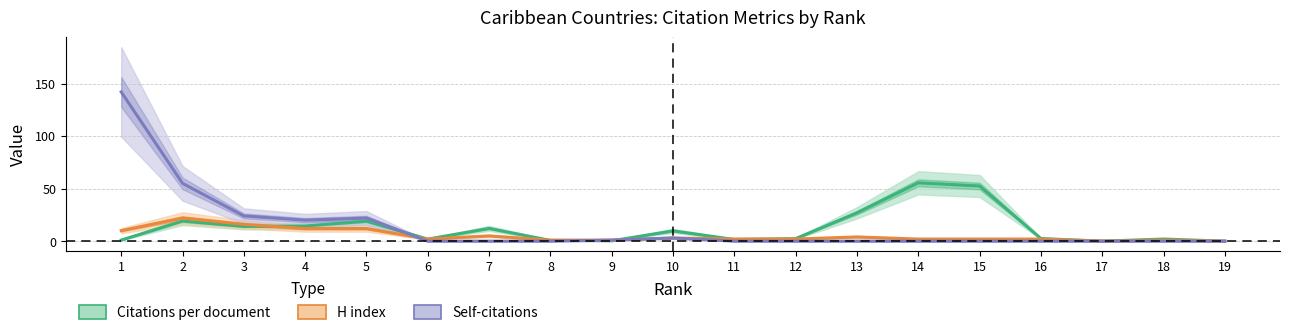

Reading left to right, extract all data points from this chart.

Citations per document: 1=1.0	2=19.1	3=14.0	4=14.4	5=19.0	6=1.9	7=12.1	8=0.7	9=0.3	10=9.8	11=1.6	12=2.4	13=27.0	14=55.5	15=52.5	16=2.5	17=0.0	18=2.0	19=0.0
H index: 1=10.0	2=22.0	3=16.0	4=12.0	5=12.0	6=2.0	7=5.0	8=1.0	9=1.0	10=3.0	11=2.0	12=2.0	13=4.0	14=2.0	15=2.0	16=2.0	17=0.0	18=1.0	19=0.0
Self-citations: 1=142.0	2=55.0	3=24.0	4=20.0	5=22.0	6=0.0	7=0.0	8=0.0	9=1.0	10=3.0	11=0.0	12=0.0	13=0.0	14=0.0	15=0.0	16=0.0	17=0.0	18=0.0	19=0.0